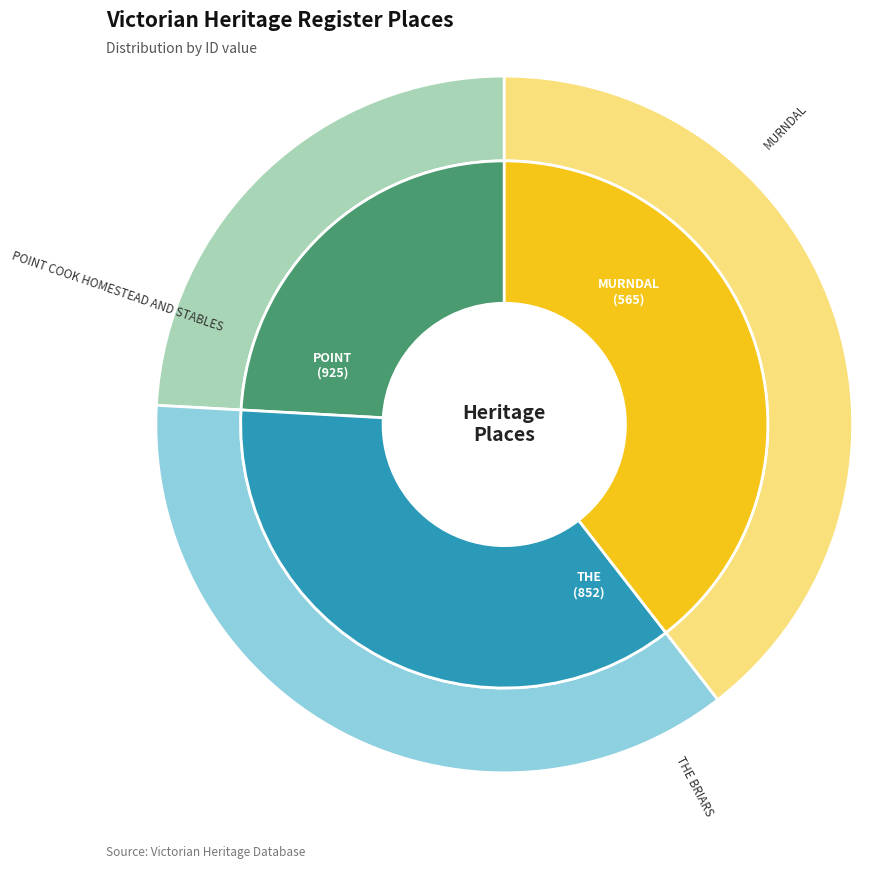

Count the number of slices in the pie.

3